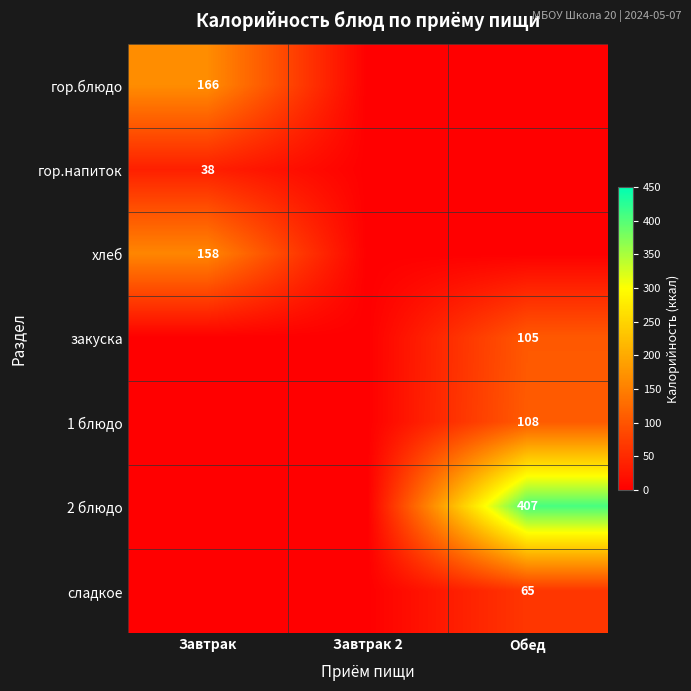

At which label does гор.напиток reach its minimum?

Завтрак 2